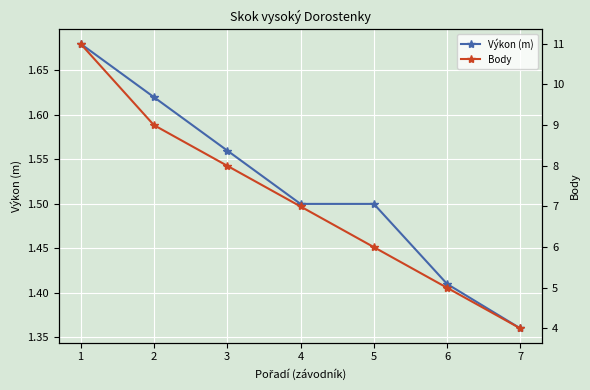

What is the average value of the Výkon (m) series?

1.5